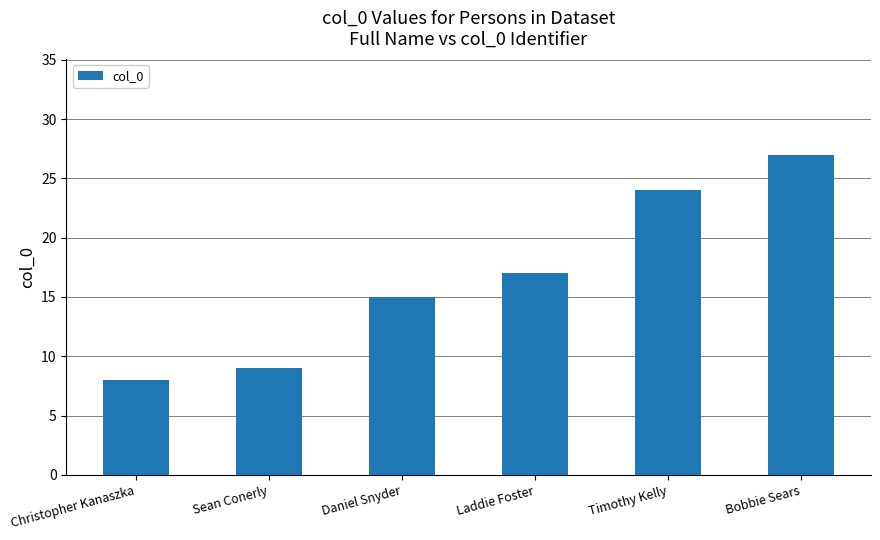

What is the label of the 3rd bar from the left?

Daniel Snyder